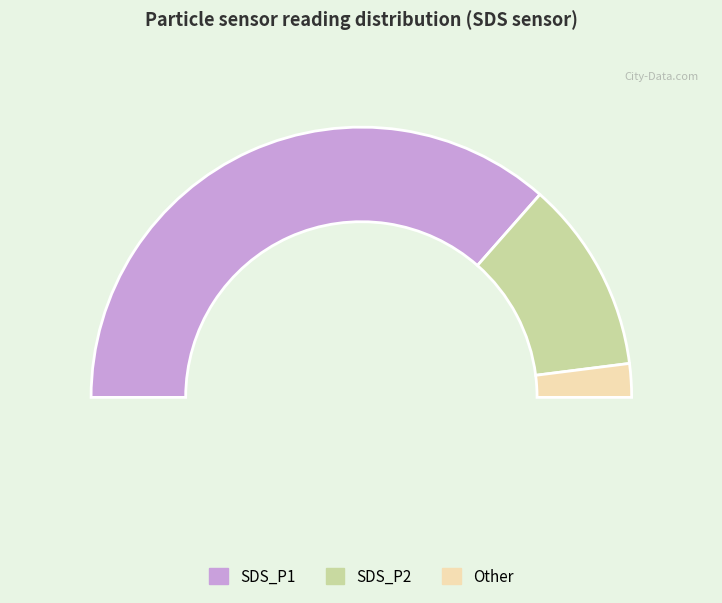

To the nearest percent, what percentage of the pie is 28?

8%